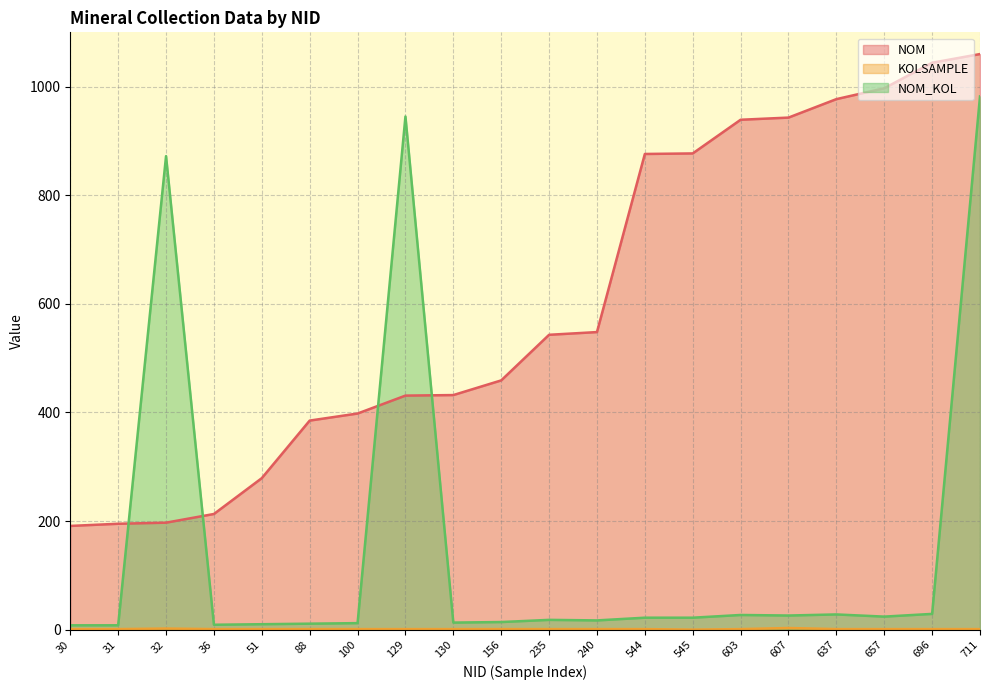

True or false: NOM and NOM_KOL cross at least once.

True